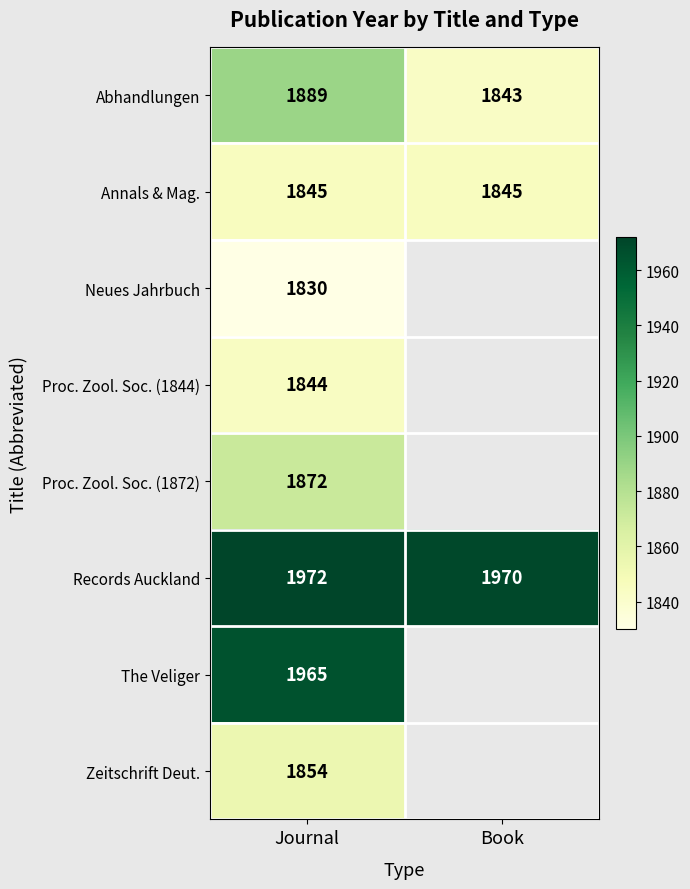

What is the spread (max minus min) of values at Journal?

142